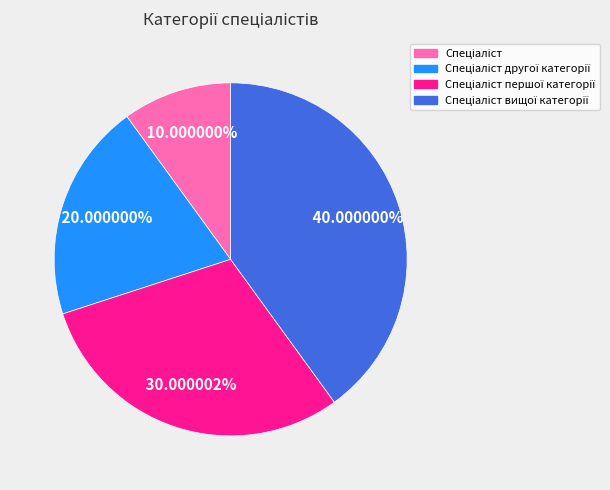

Is there a majority slice in this chart?

No